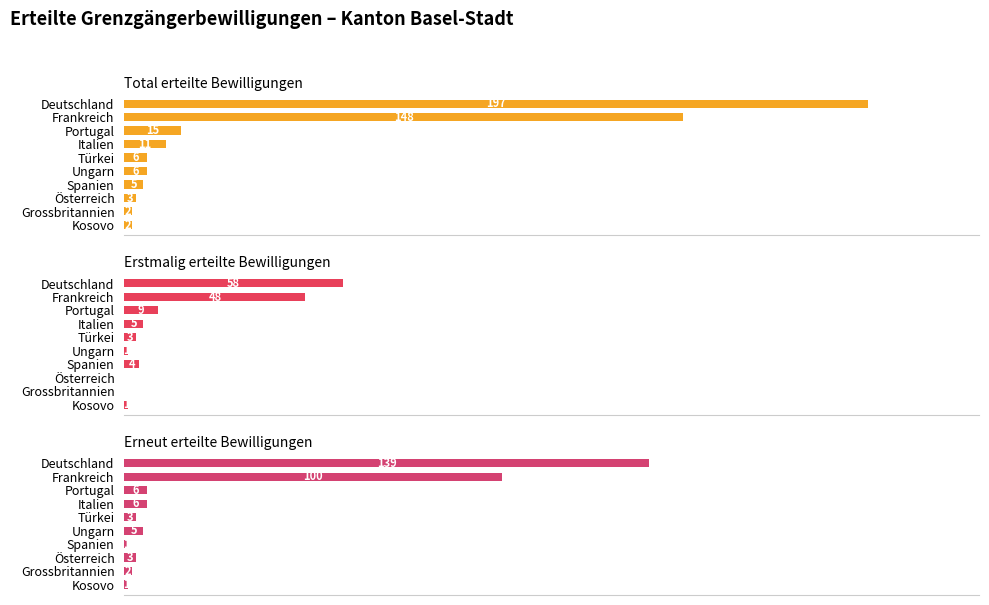

Reading left to right, what are all the values shown in this chart?

Total erteilte Bewilligungen: 197	148	15	11	6	6	5	3	2	2
Erstmalig erteilte Bewilligungen: 58	48	9	5	3	1	4	0	0	1
Erneut erteilte Bewilligungen: 139	100	6	6	3	5	1	3	2	1